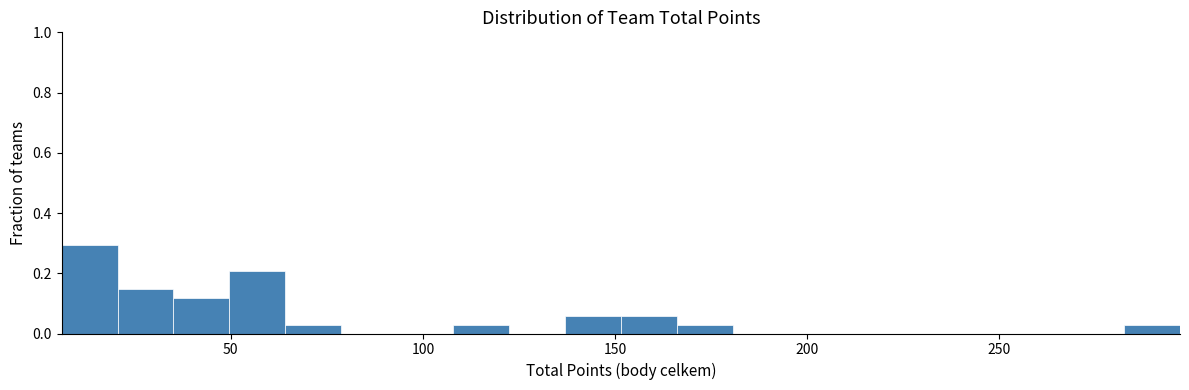

Read against the x-axis, roughly where is the centre of the tallest bar?

15